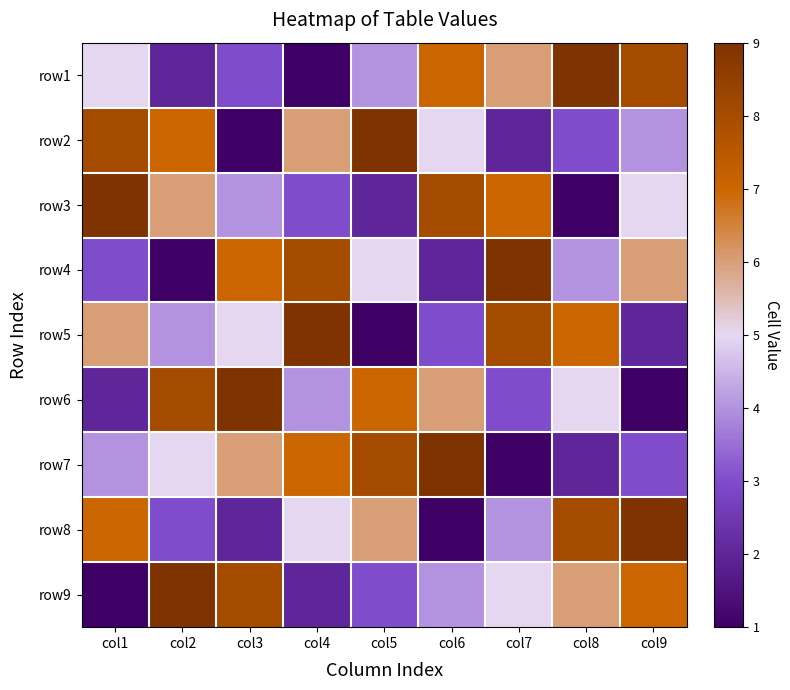

Reading right to left, what are all the values shown in this chart?

row1: col9=8	col8=9	col7=6	col6=7	col5=4	col4=1	col3=3	col2=2	col1=5
row2: col9=4	col8=3	col7=2	col6=5	col5=9	col4=6	col3=1	col2=7	col1=8
row3: col9=5	col8=1	col7=7	col6=8	col5=2	col4=3	col3=4	col2=6	col1=9
row4: col9=6	col8=4	col7=9	col6=2	col5=5	col4=8	col3=7	col2=1	col1=3
row5: col9=2	col8=7	col7=8	col6=3	col5=1	col4=9	col3=5	col2=4	col1=6
row6: col9=1	col8=5	col7=3	col6=6	col5=7	col4=4	col3=9	col2=8	col1=2
row7: col9=3	col8=2	col7=1	col6=9	col5=8	col4=7	col3=6	col2=5	col1=4
row8: col9=9	col8=8	col7=4	col6=1	col5=6	col4=5	col3=2	col2=3	col1=7
row9: col9=7	col8=6	col7=5	col6=4	col5=3	col4=2	col3=8	col2=9	col1=1